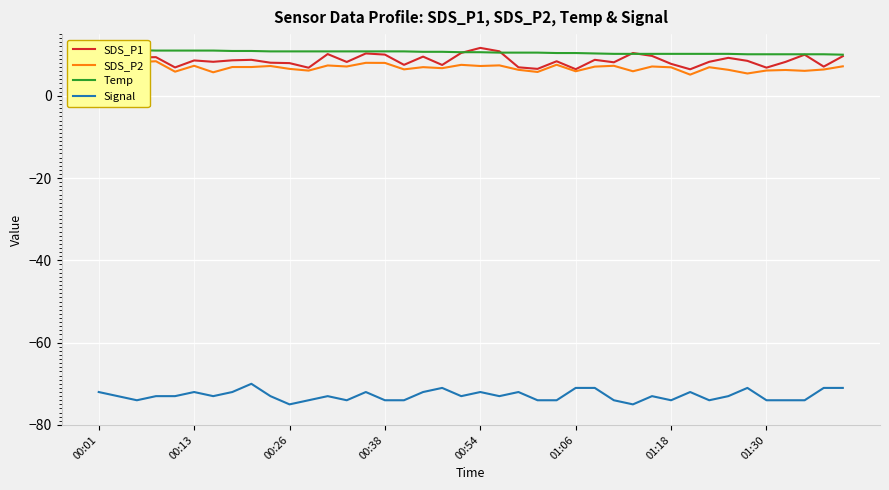

What is the label of the 27th point from the left?

26